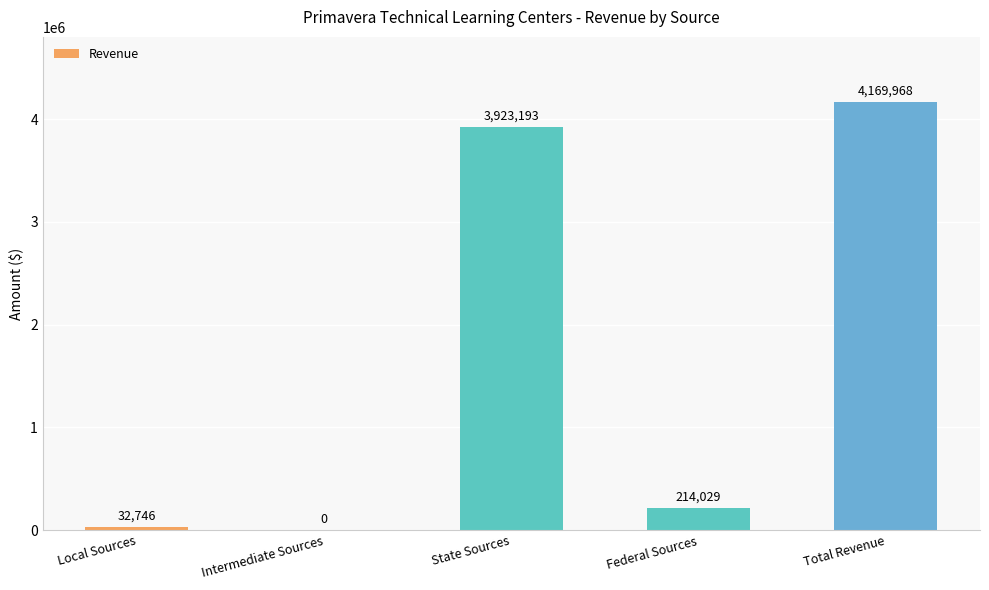

What is the sum of the values at Total Revenue and Federal Sources?

4383997